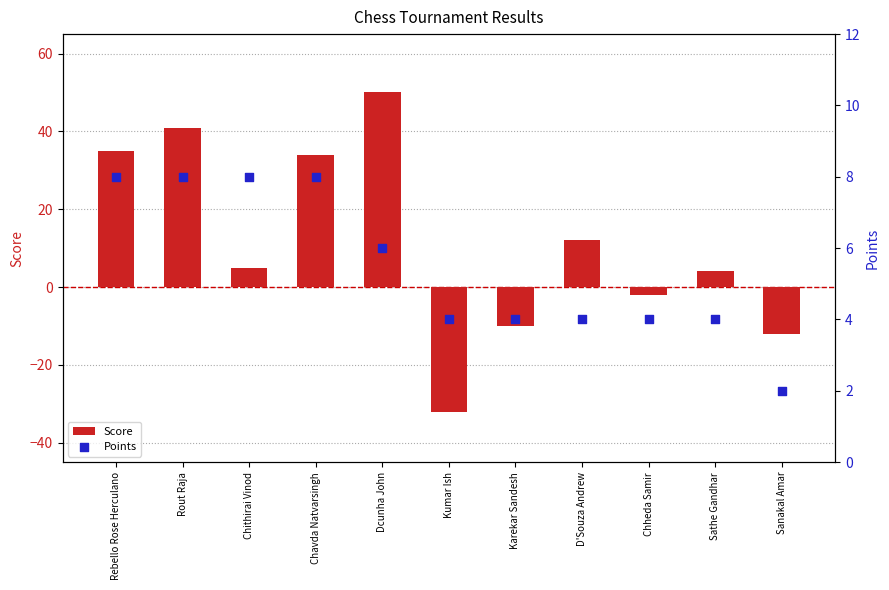

At which category is the sum across all series the highest?

Dcunha John